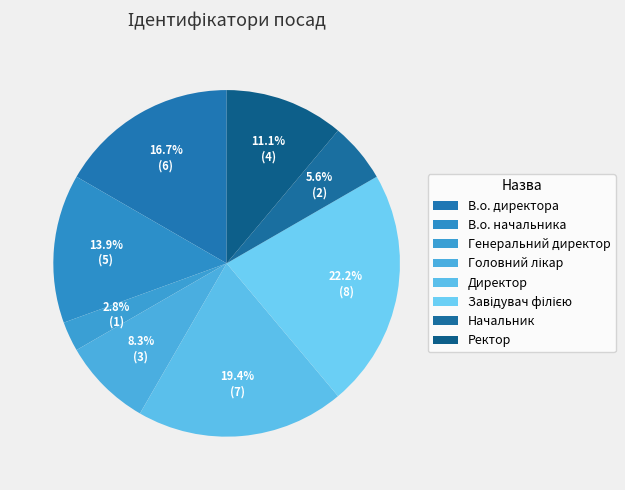

How many slices are in this pie chart?

8